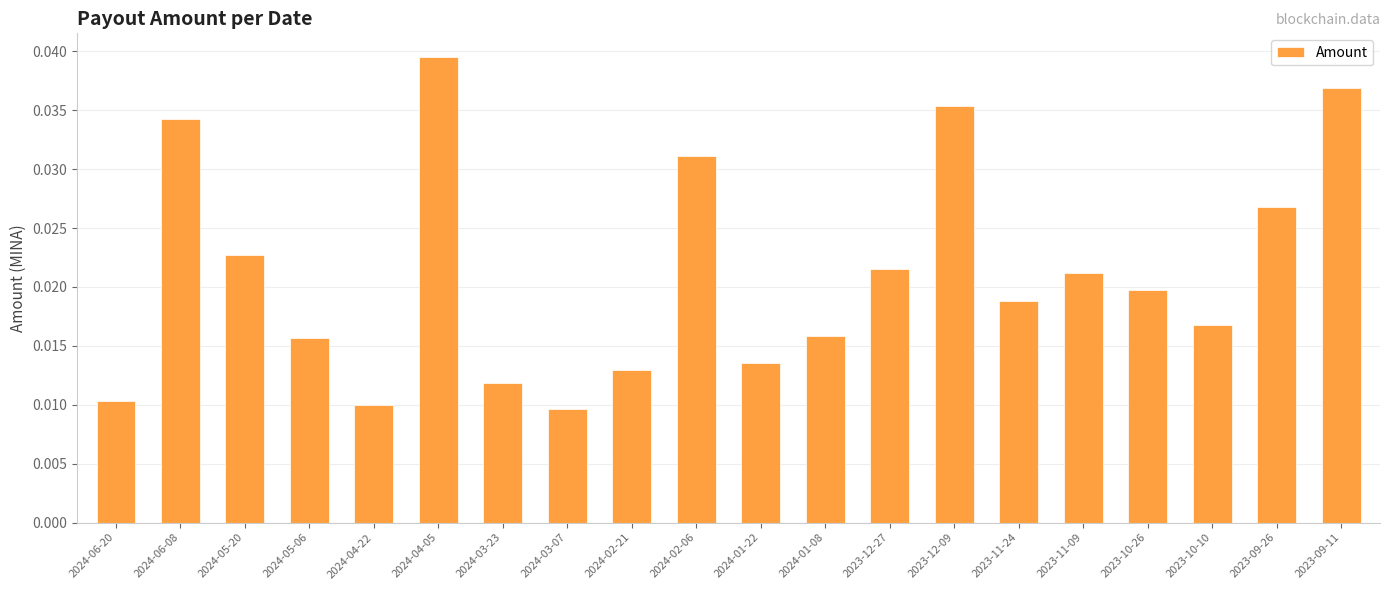

Count the values in the range 0 to 1.

20